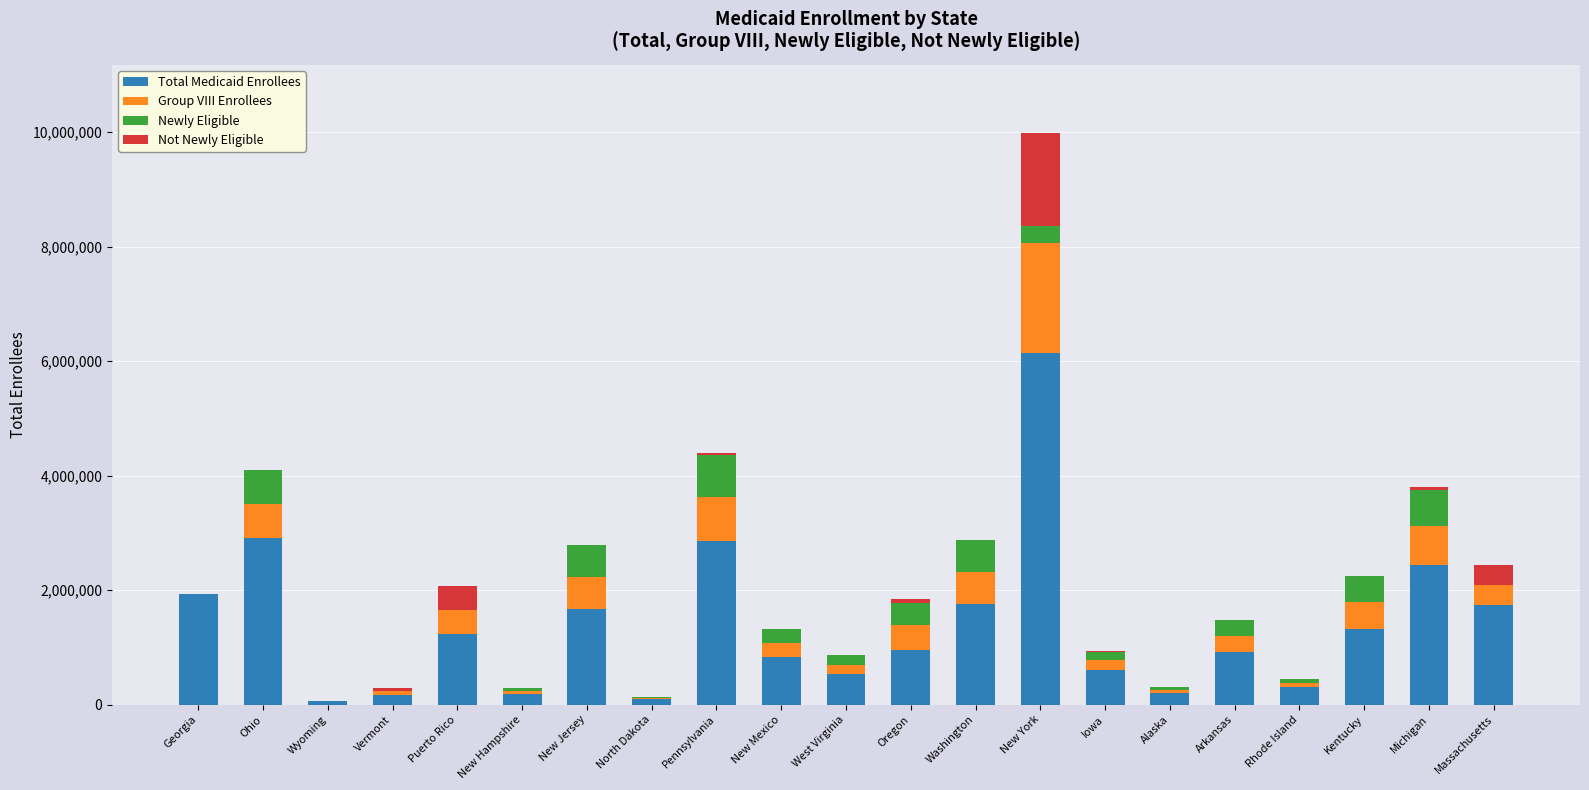

At which label does Total Medicaid Enrollees reach its peak?

New York